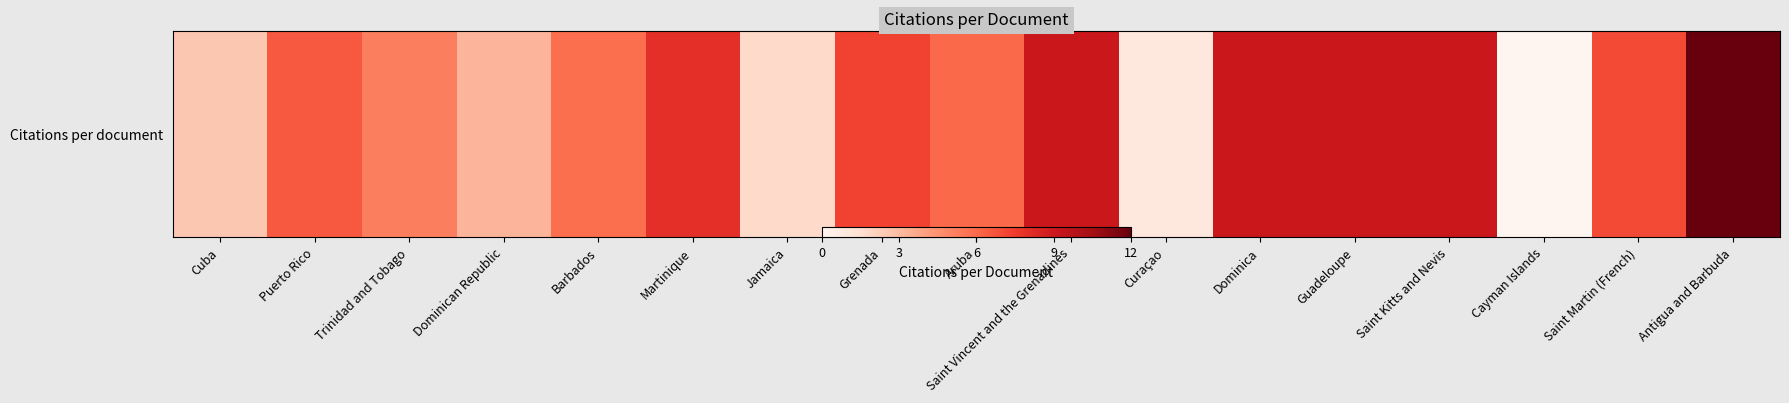

How many values are above zero?

16